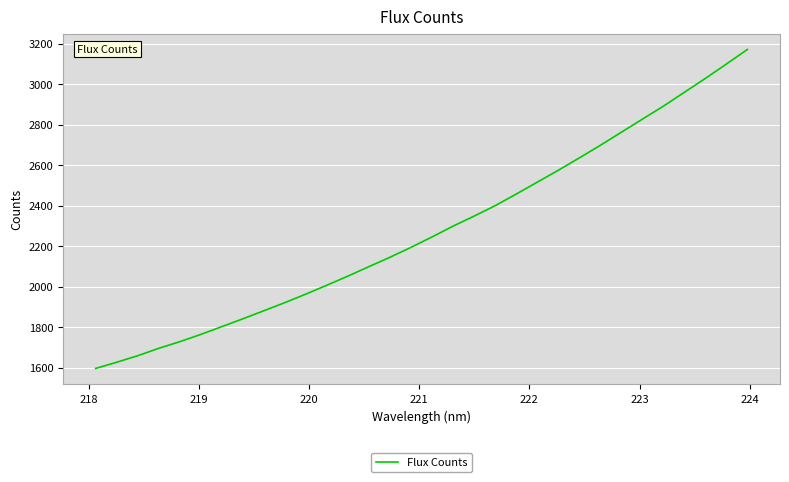

What is the maximum value shown in the chart?

3171.4